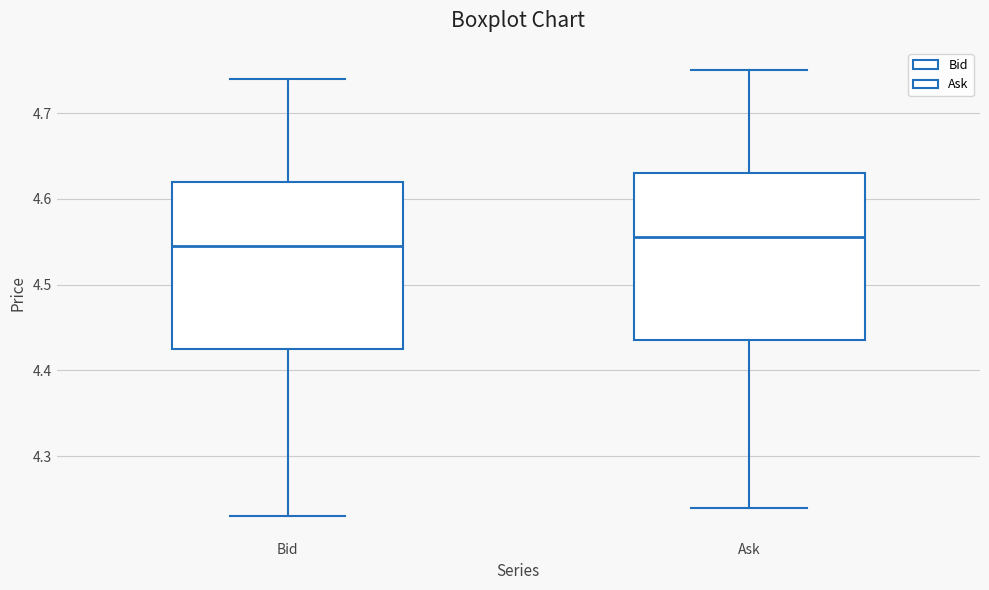

Reading left to right, transcribe this box plot: for each box, give where its median line is, the range the box spans, and where its two whiskers end, as read against the y-axis. The values are not printed on the chart, so give them approximately, as read against the axis.

Bid: median 4.55, box 4.43 to 4.62, whiskers 4.23 to 4.74
Ask: median 4.56, box 4.44 to 4.63, whiskers 4.24 to 4.75